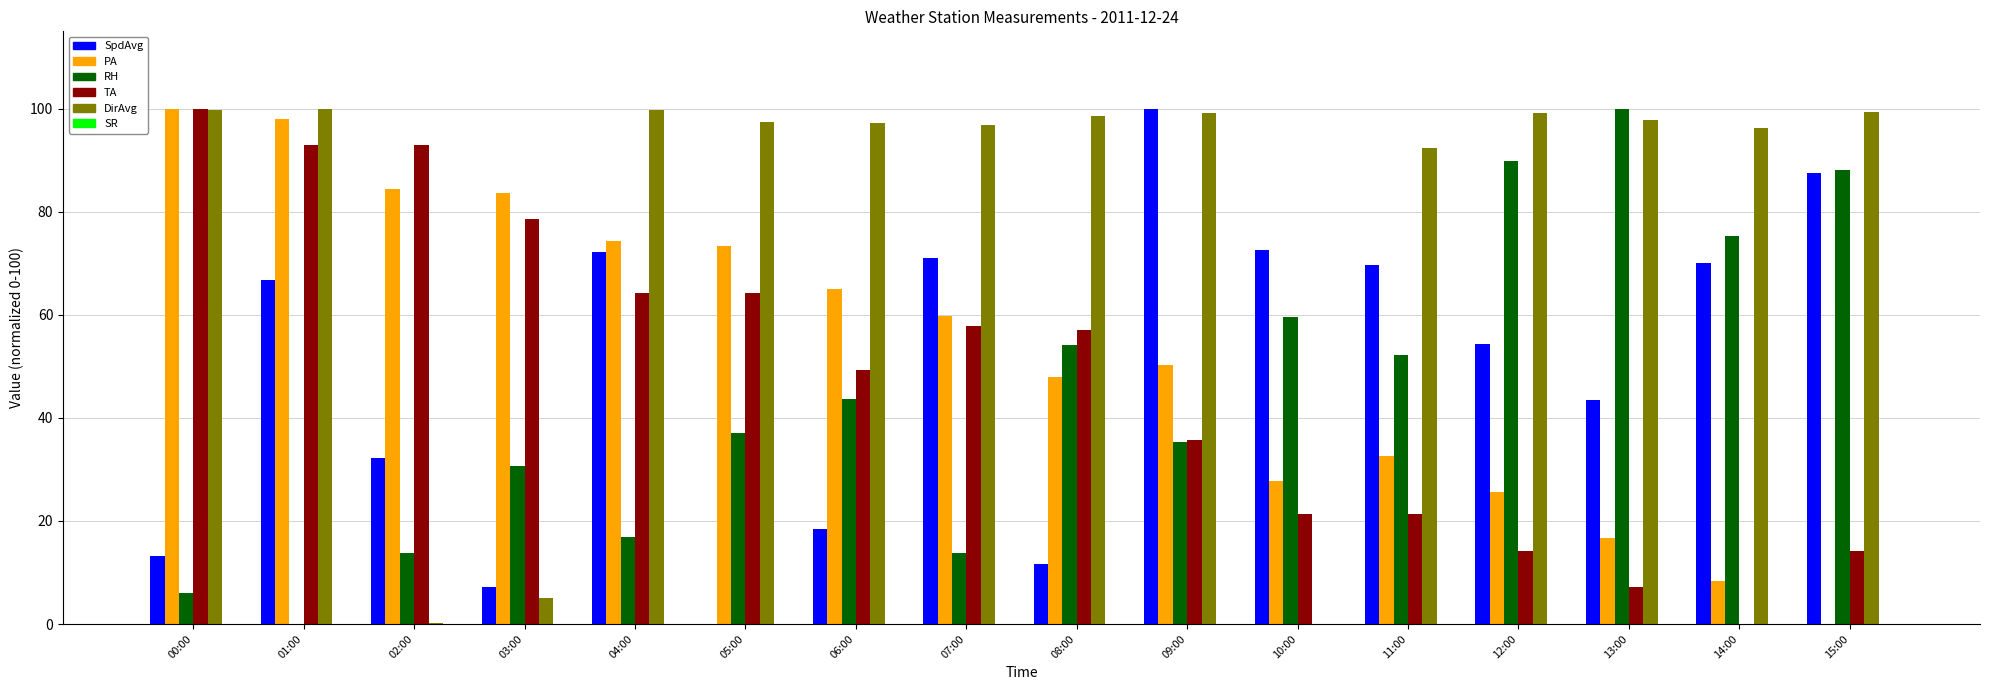

The value of DirAvg at 07:00 is 155.8. True or false?

False